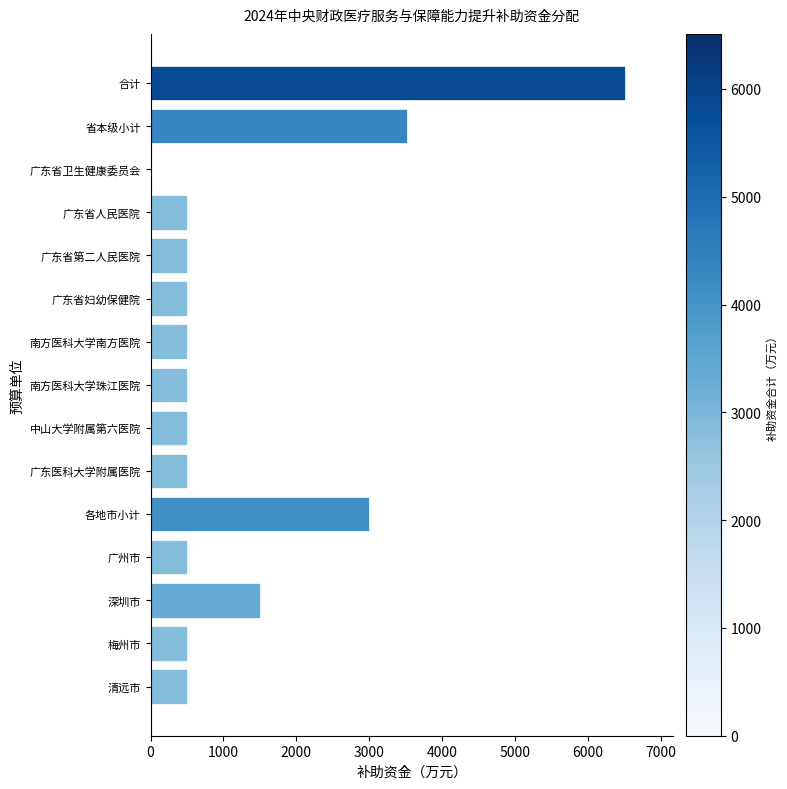

What is the change in value from 深圳市 to 各地市小计?

+1500